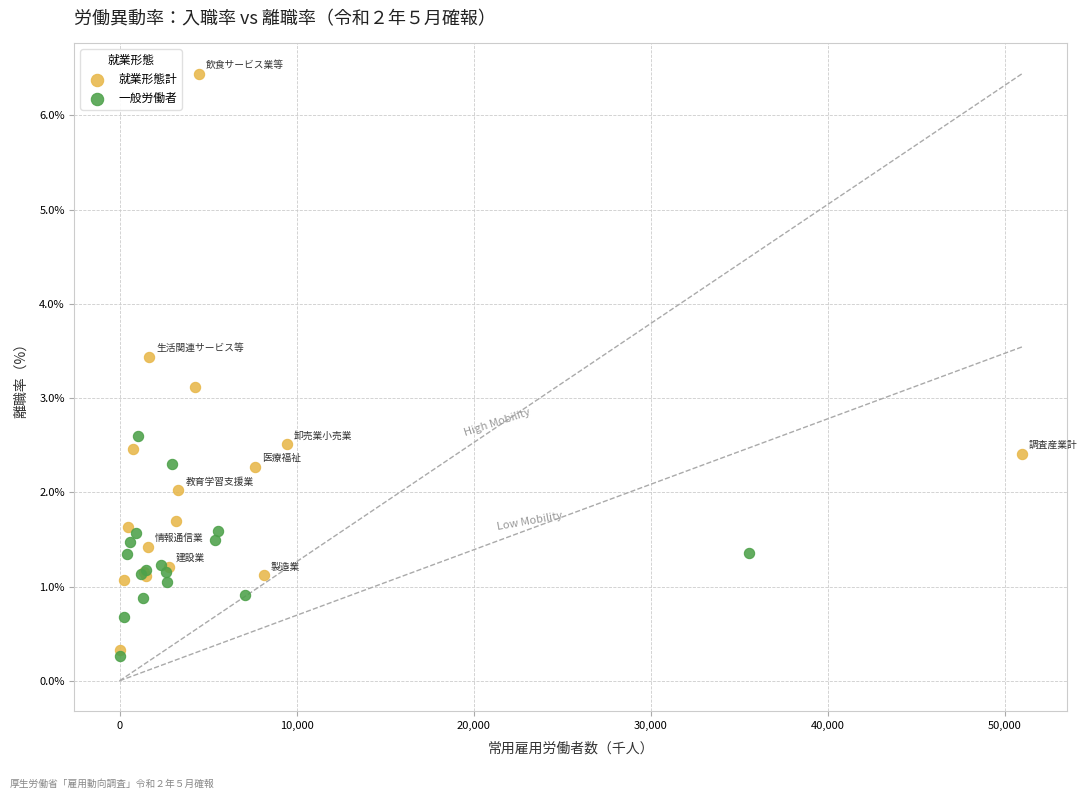

Which series has the widest spread of Y values?

就業形態計